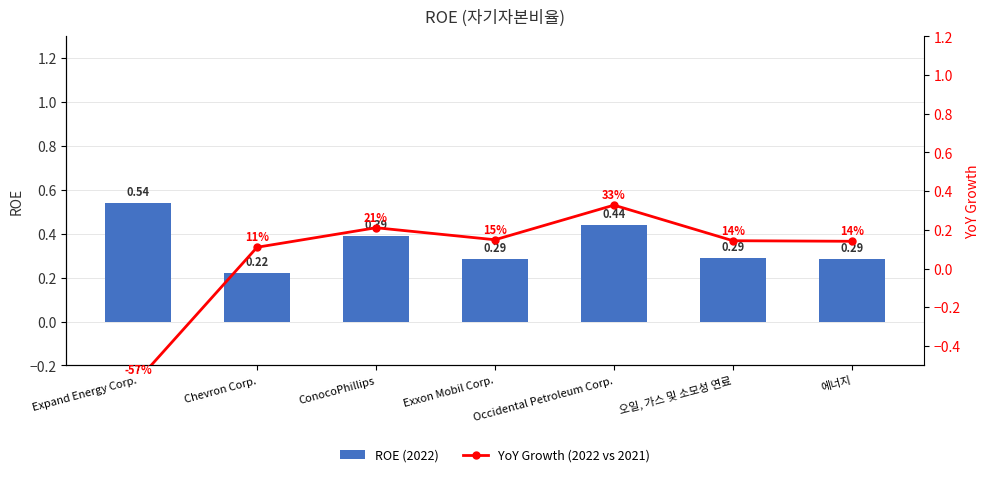

Does the chart contain stacked bars?

No